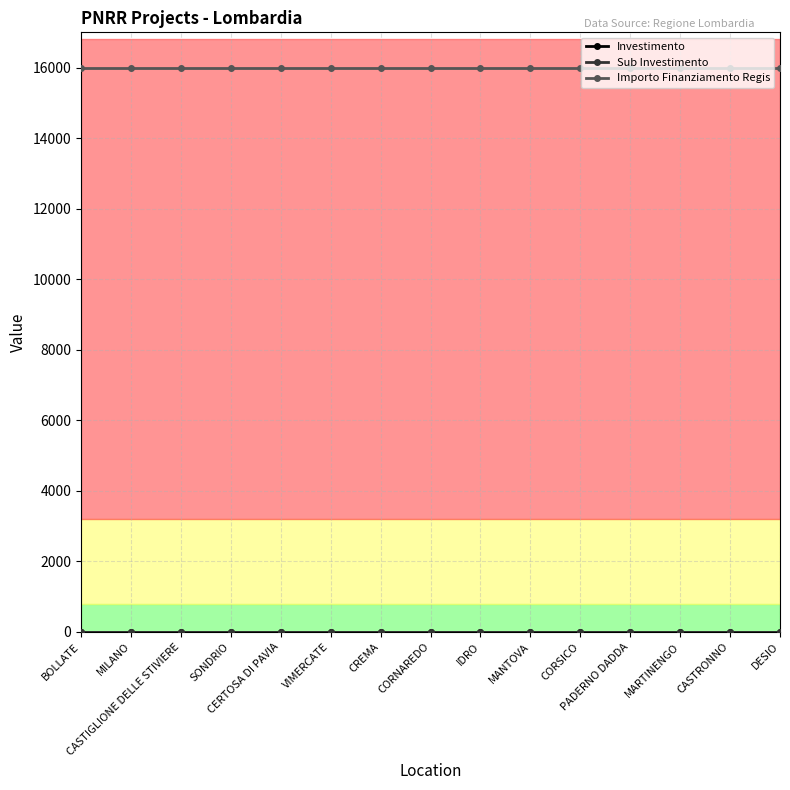

Between CERTOSA DI PAVIA and SONDRIO, which is larger?

CERTOSA DI PAVIA